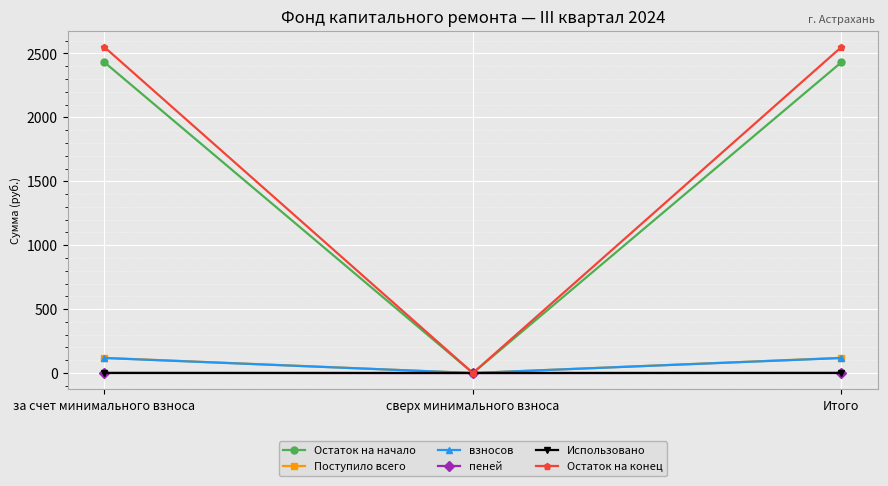

What is the maximum value shown in the chart?

2550.2